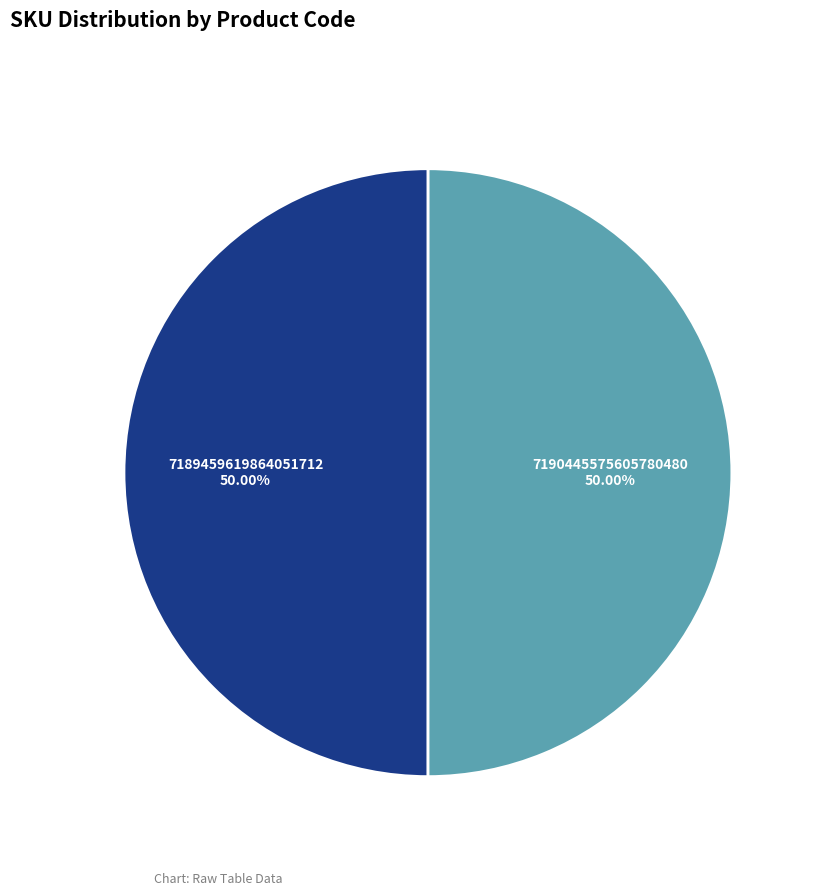

To the nearest percent, what is the combined percentage of 7190445575605780480 and 7189459619864051712?

100%